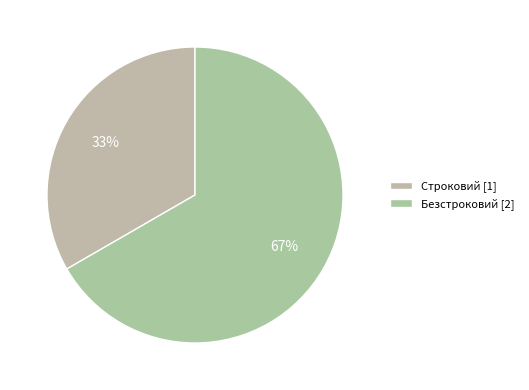

To the nearest percent, what is the average slice percentage?

50%